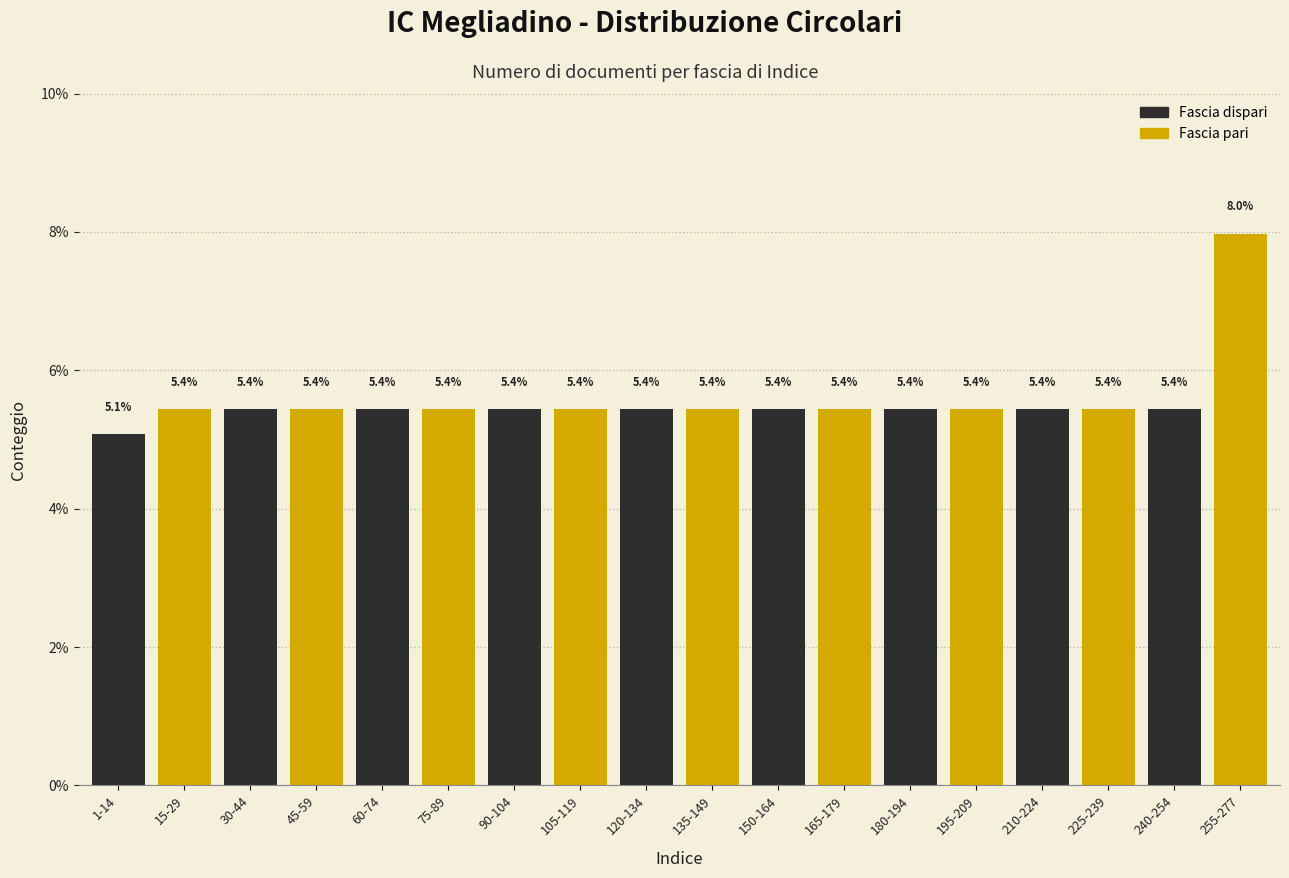

Reading left to right, what are all the values shown in this chart?

1-14=5.1	15-29=5.4	30-44=5.4	45-59=5.4	60-74=5.4	75-89=5.4	90-104=5.4	105-119=5.4	120-134=5.4	135-149=5.4	150-164=5.4	165-179=5.4	180-194=5.4	195-209=5.4	210-224=5.4	225-239=5.4	240-254=5.4	255-277=8.0